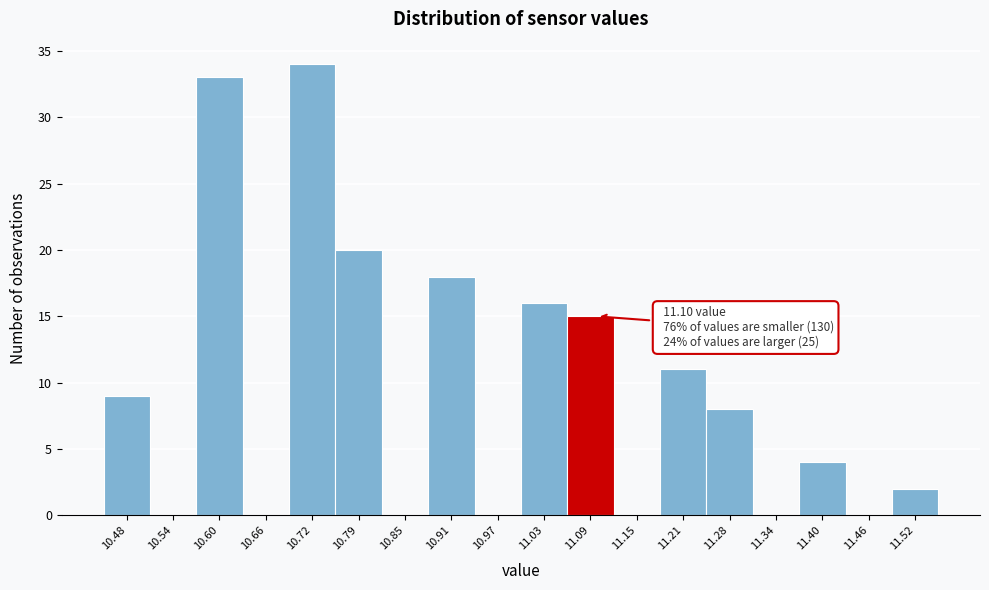

Which range on the x-axis has the tallest bar?

10.69 to 10.76